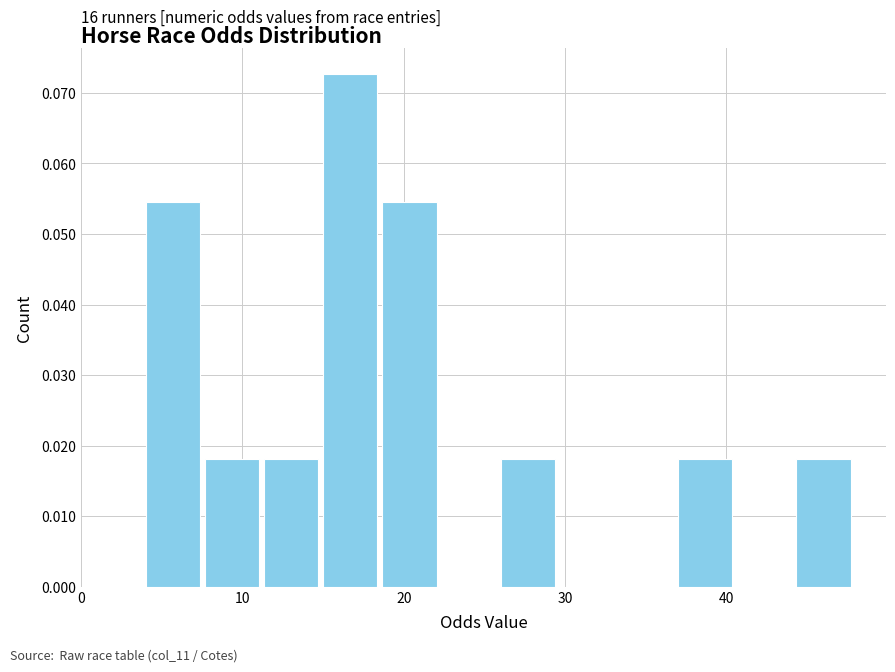

Read against the x-axis, roughly where is the centre of the tallest bar?

17